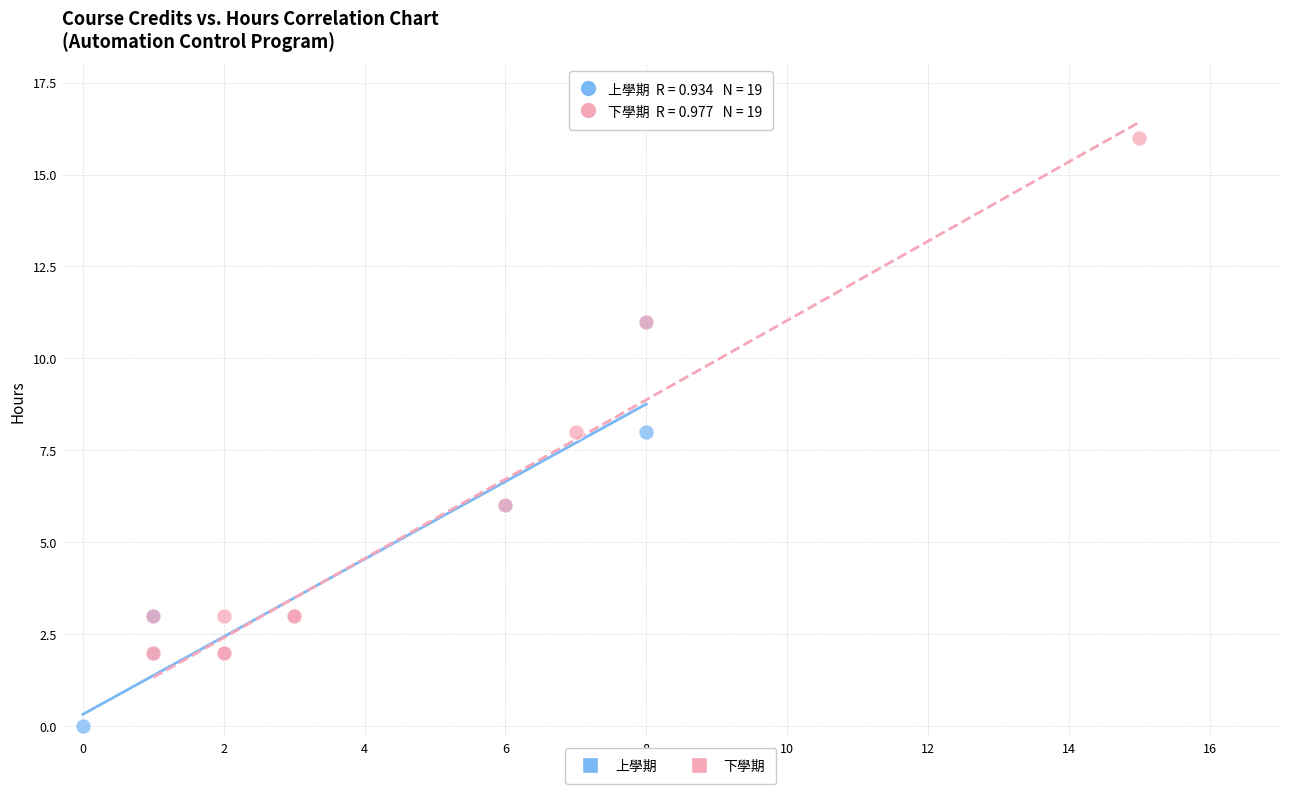

Which series has the widest spread of Y values?

下學期